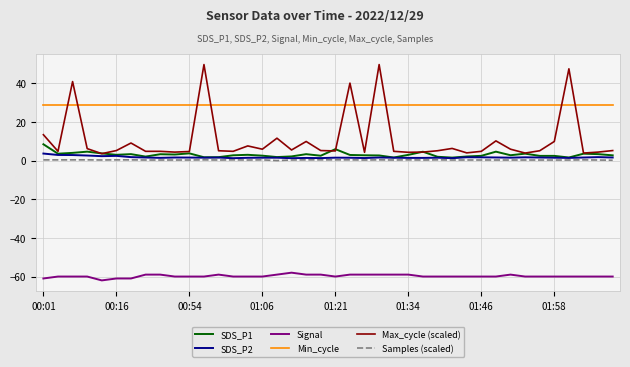

What is the minimum value for Max_cycle (scaled)?

3.6